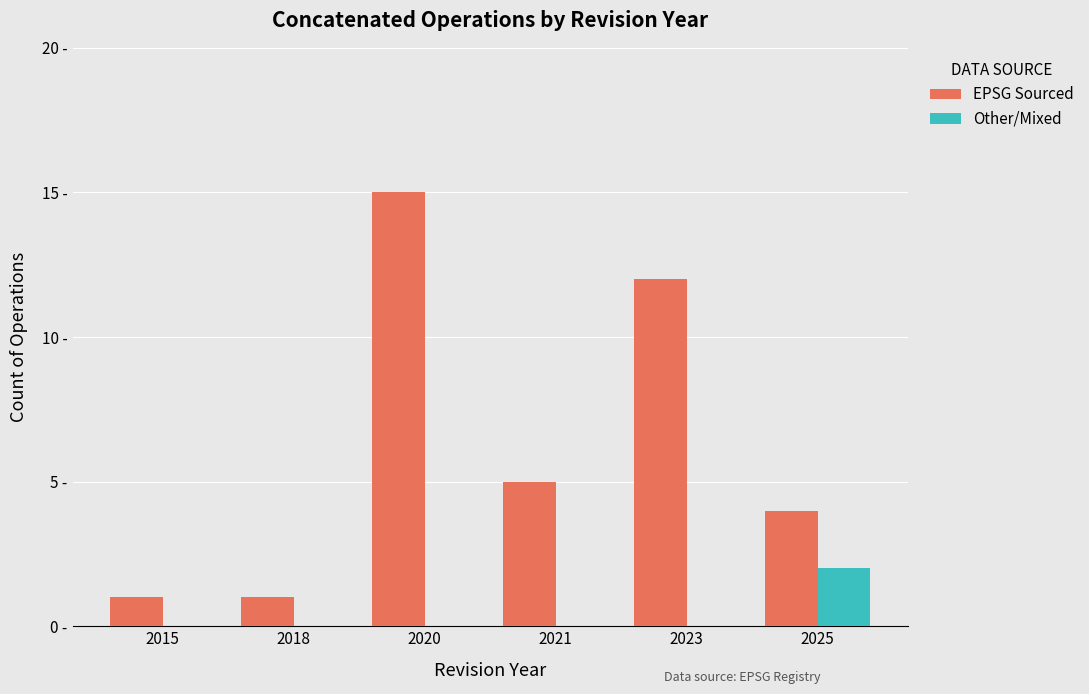

What is the value of the EPSG Sourced bar at the 1st from the left?

1